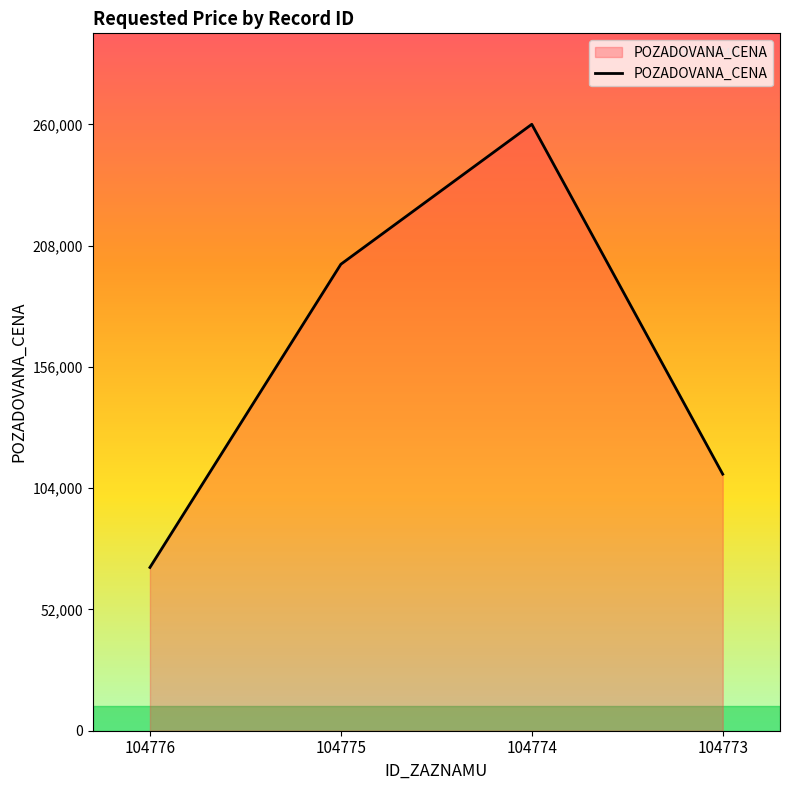

What is the approximate value at 104774?

260000